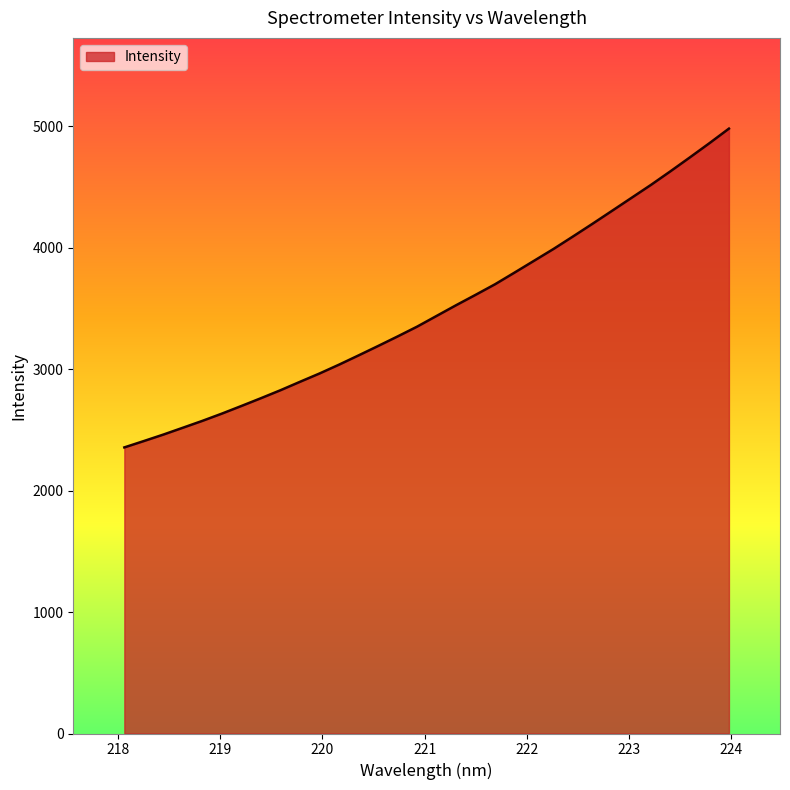

How many lines are shown in the chart?

1